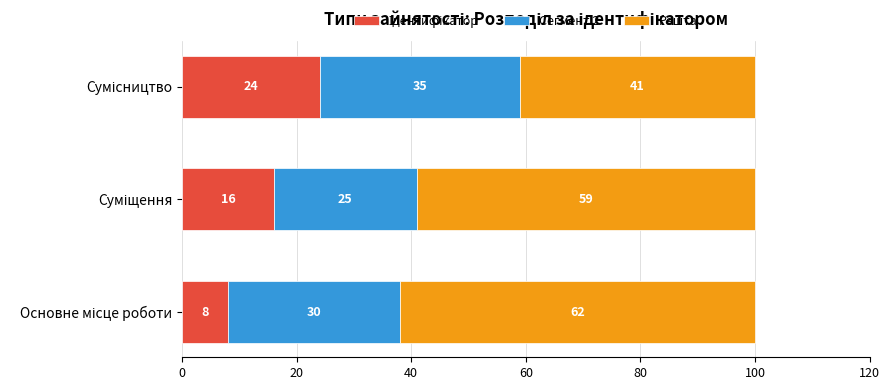

How many series are shown in this chart?

3